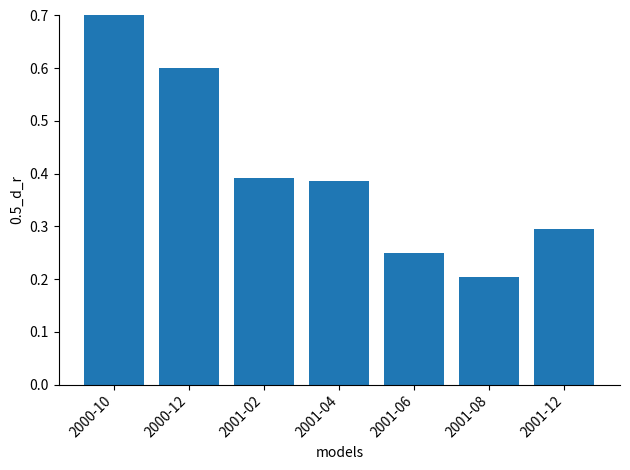

What is the sum of the values at 2000-10 and 2001-02?

1.1